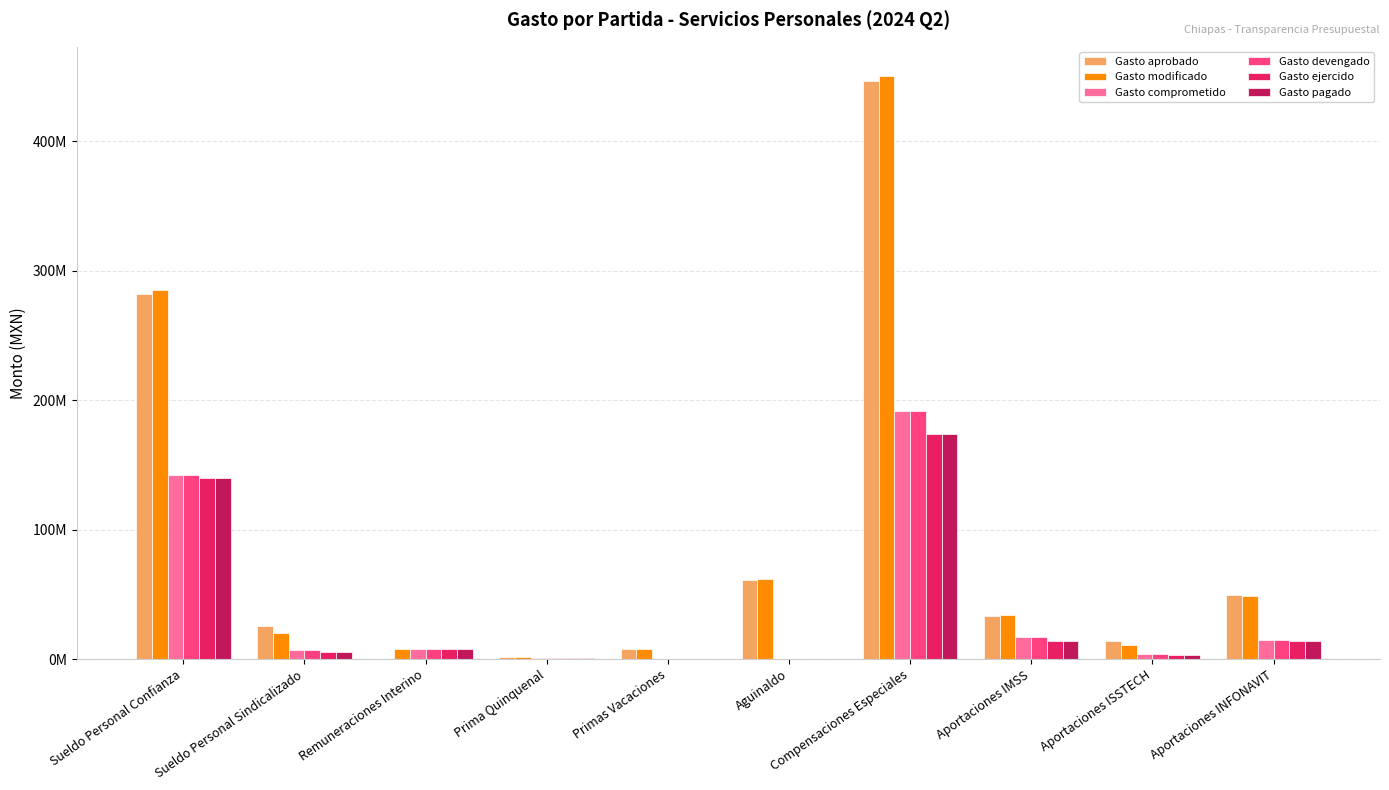

Reading left to right, extract all data points from this chart.

Gasto aprobado: Sueldo Personal Confianza=281704102.2	Sueldo Personal Sindicalizado=25651149.7	Remuneraciones Interino=0.0	Prima Quinquenal=1872660.0	Primas Vacaciones=7978970.7	Aguinaldo=61376691.3	Compensaciones Especiales=446248822.6	Aportaciones IMSS=32992334.7	Aportaciones ISSTECH=14159757.0	Aportaciones INFONAVIT=49505255.5
Gasto modificado: Sueldo Personal Confianza=285139088.1	Sueldo Personal Sindicalizado=20183741.4	Remuneraciones Interino=7632942.4	Prima Quinquenal=1600333.0	Primas Vacaciones=8029677.7	Aguinaldo=62078659.5	Compensaciones Especiales=450450749.2	Aportaciones IMSS=34103542.1	Aportaciones ISSTECH=11197728.5	Aportaciones INFONAVIT=48450223.4
Gasto comprometido: Sueldo Personal Confianza=142380984.0	Sueldo Personal Sindicalizado=7358166.6	Remuneraciones Interino=7632942.4	Prima Quinquenal=664003.0	Primas Vacaciones=0.0	Aguinaldo=65009.0	Compensaciones Especiales=191904720.6	Aportaciones IMSS=16844884.5	Aportaciones ISSTECH=4117850.0	Aportaciones INFONAVIT=14658669.1
Gasto devengado: Sueldo Personal Confianza=142380984.0	Sueldo Personal Sindicalizado=7358166.6	Remuneraciones Interino=7632942.4	Prima Quinquenal=664003.0	Primas Vacaciones=0.0	Aguinaldo=65009.0	Compensaciones Especiales=191904720.6	Aportaciones IMSS=16844884.5	Aportaciones ISSTECH=4117850.0	Aportaciones INFONAVIT=14658669.1
Gasto ejercido: Sueldo Personal Confianza=139595555.2	Sueldo Personal Sindicalizado=5304143.2	Remuneraciones Interino=7521748.5	Prima Quinquenal=467756.0	Primas Vacaciones=0.0	Aguinaldo=0.0	Compensaciones Especiales=174154741.3	Aportaciones IMSS=13907842.7	Aportaciones ISSTECH=3059401.9	Aportaciones INFONAVIT=14203835.6
Gasto pagado: Sueldo Personal Confianza=139595555.2	Sueldo Personal Sindicalizado=5304143.2	Remuneraciones Interino=7521748.5	Prima Quinquenal=467756.0	Primas Vacaciones=0.0	Aguinaldo=0.0	Compensaciones Especiales=174154741.3	Aportaciones IMSS=13907842.7	Aportaciones ISSTECH=3059401.9	Aportaciones INFONAVIT=14203835.6